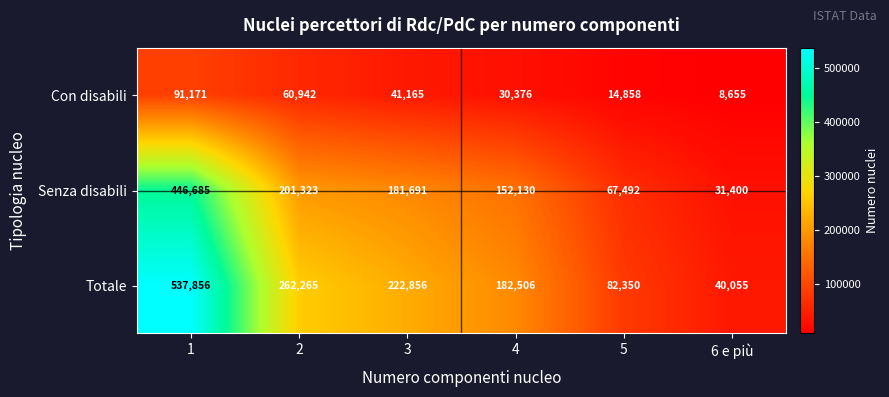

Is it true that Con disabili equals 19743 at 4?

False